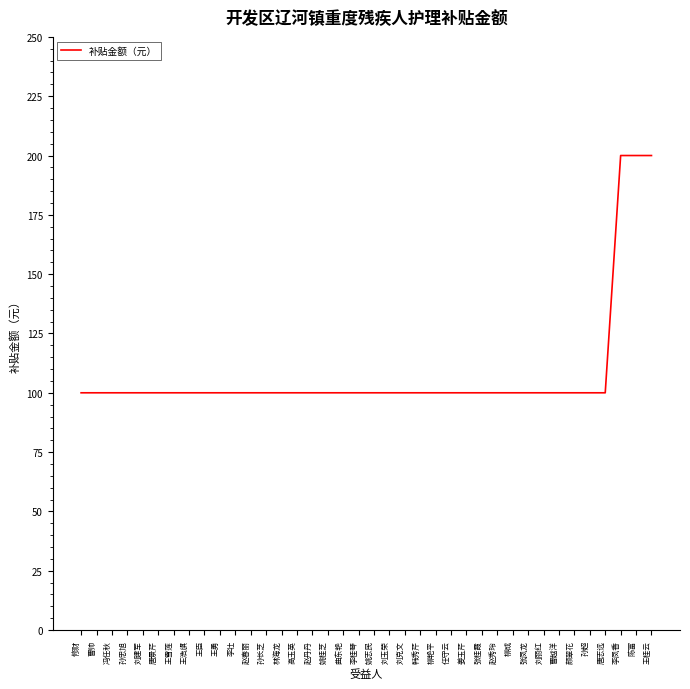

What position from the right is 林海龙?

25